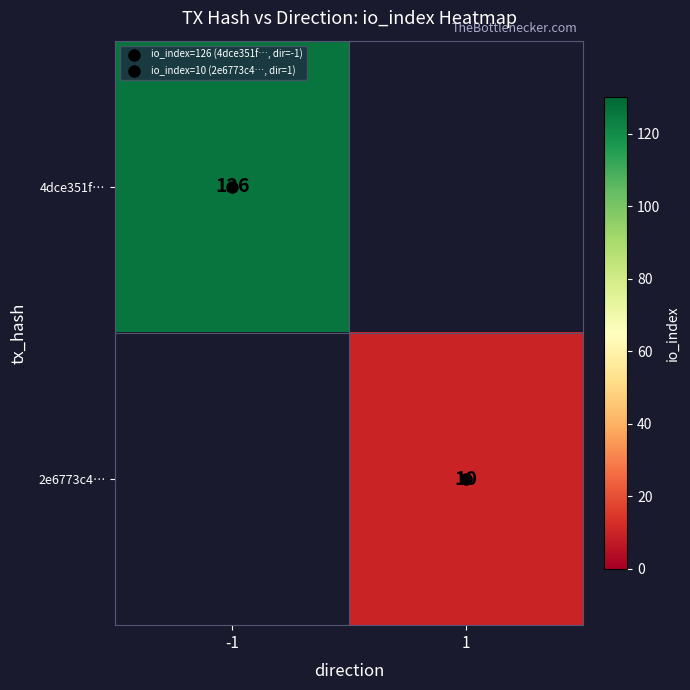

Rank the series by their maximum value, from highest to lowest.

4dce351f…, 2e6773c4…